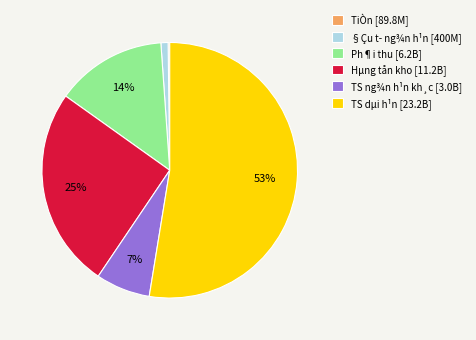

The Hµng tån kho [11.2B] slice represents 25% of the pie. True or false?

True